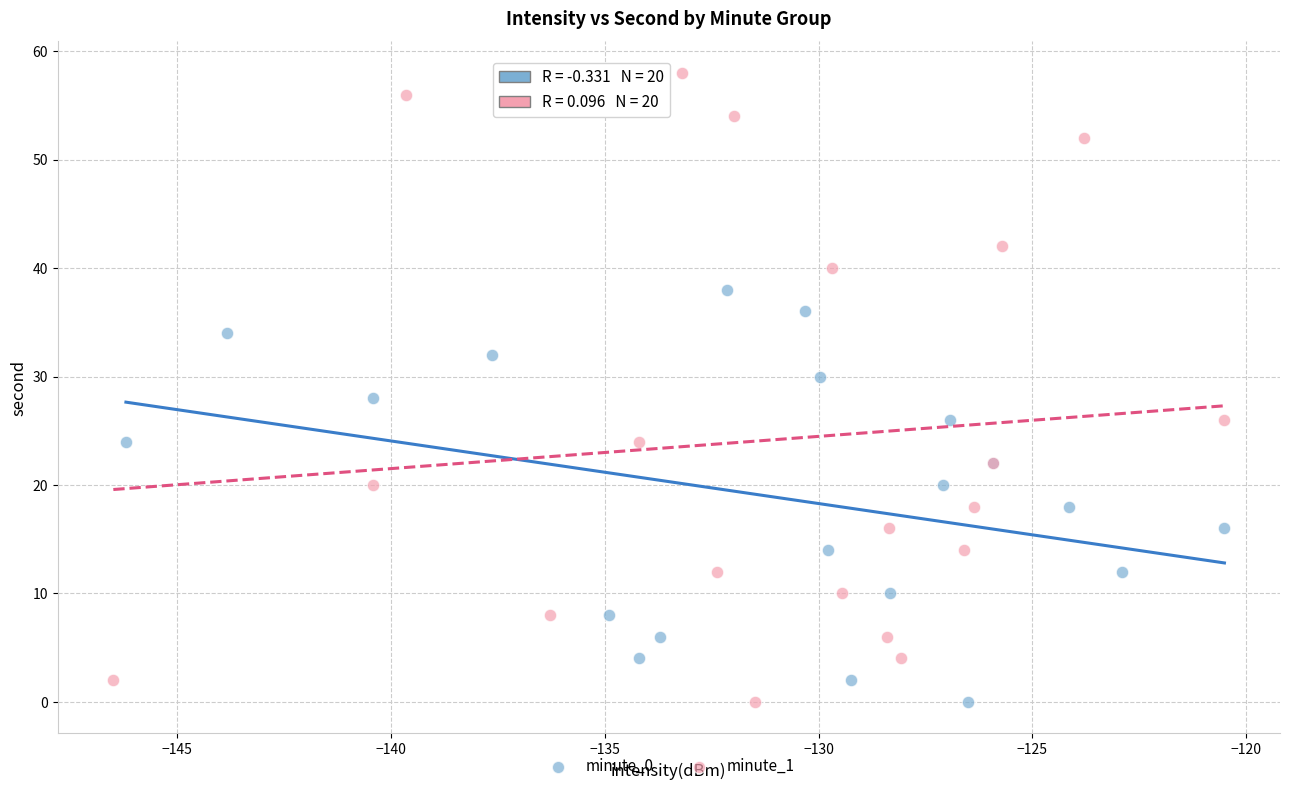

Which series has the widest spread of Y values?

minute_1